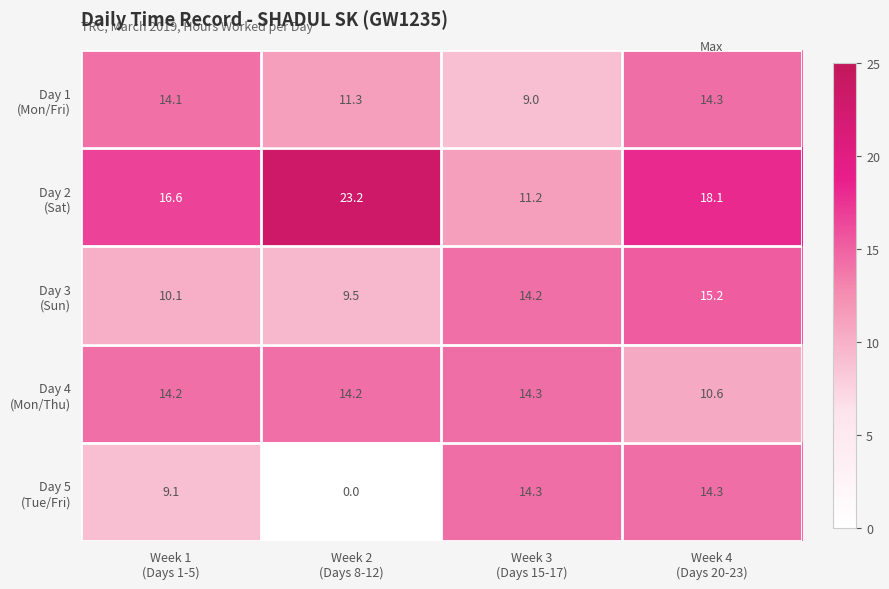

At how many categories does at least one series exceed 15?

3